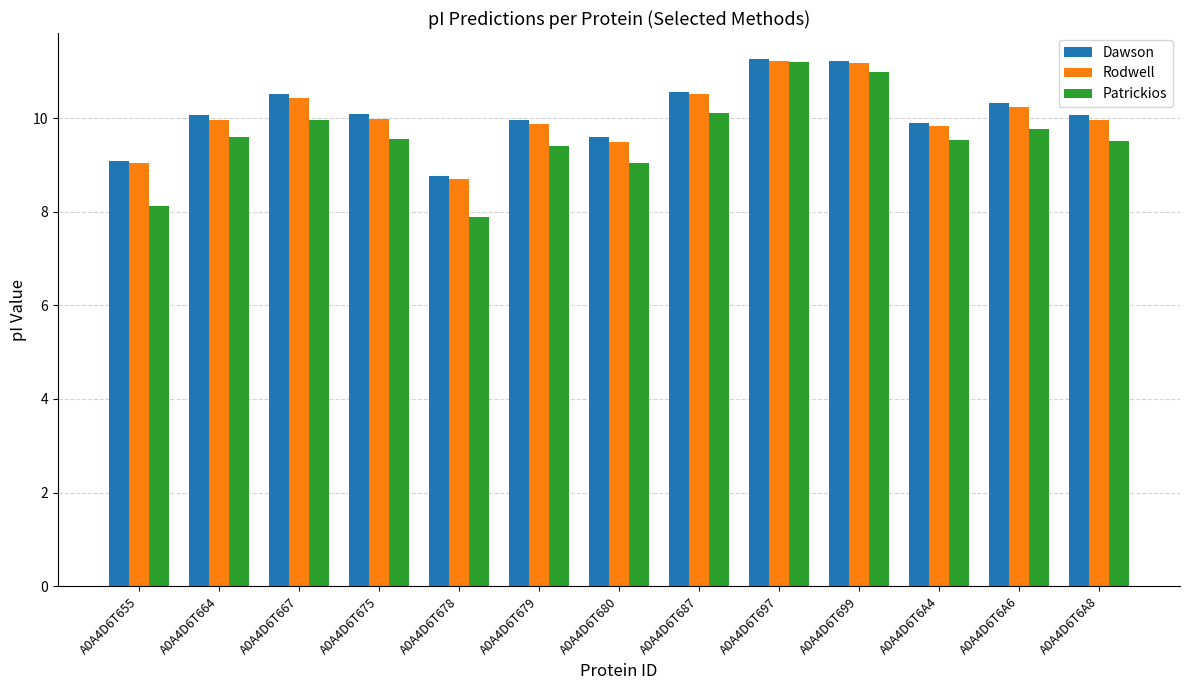

Is the value of Rodwell at A0A4D6T678 greater than the value of Patrickios at A0A4D6T655?

Yes